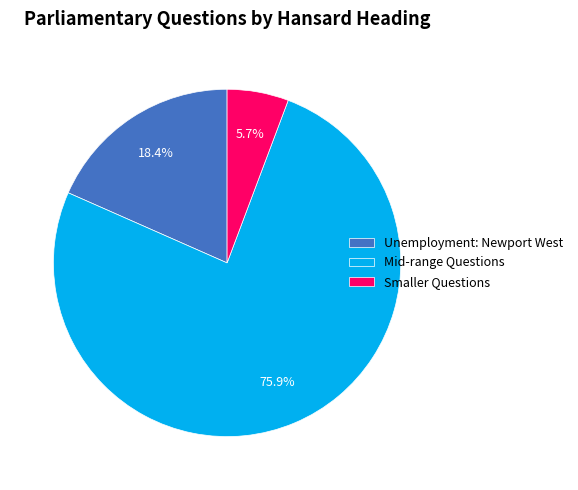

How many segments does this pie chart have?

3